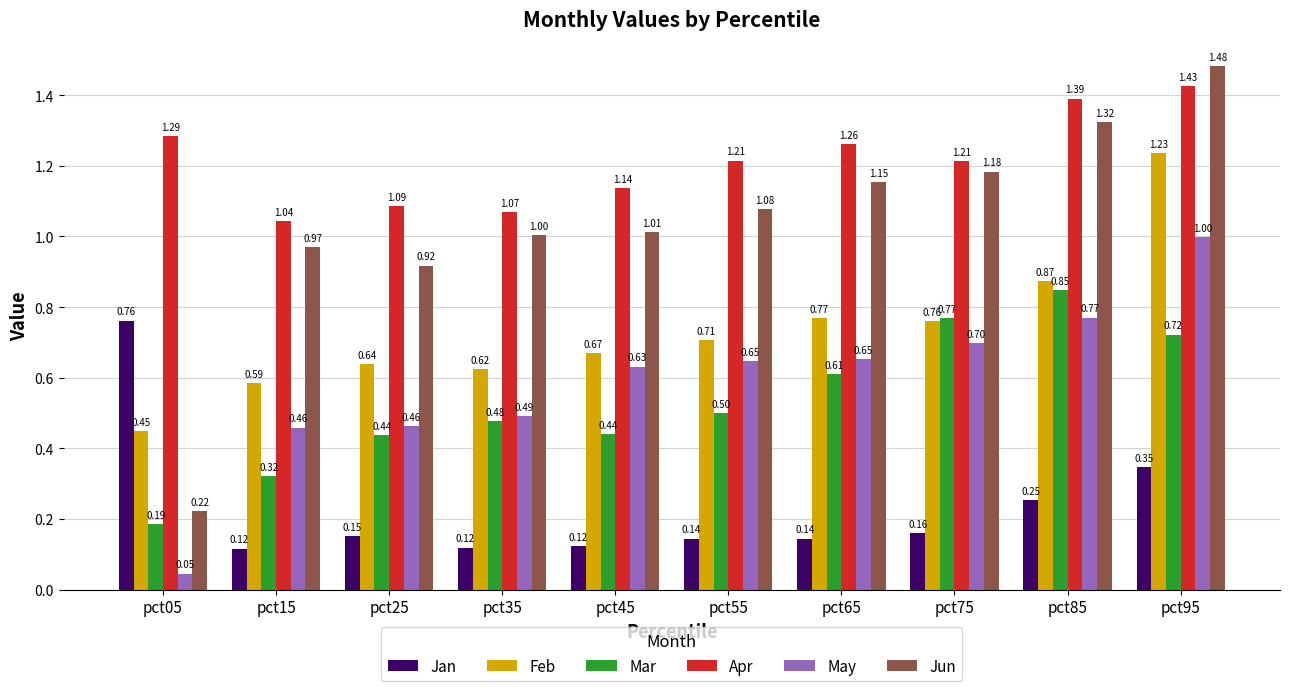

At how many categories does at least one series exceed 1?

10